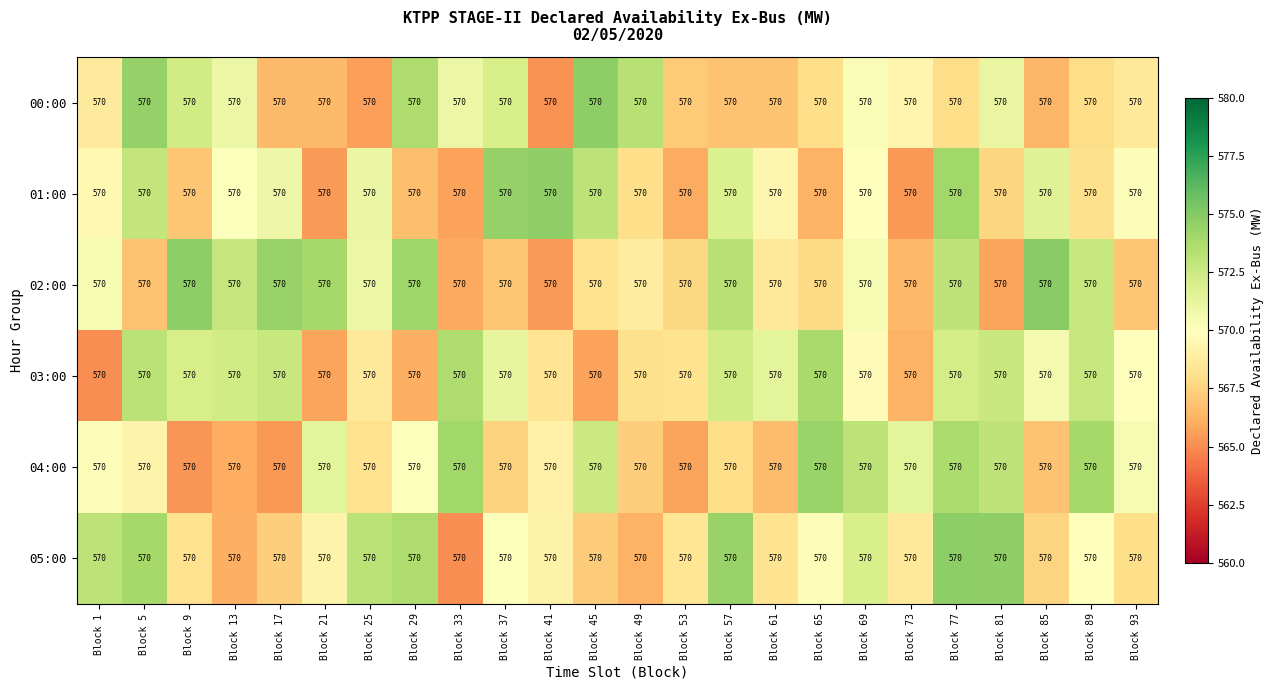

What is the difference between the maximum and minimum values in the 01:00 series?

9.3